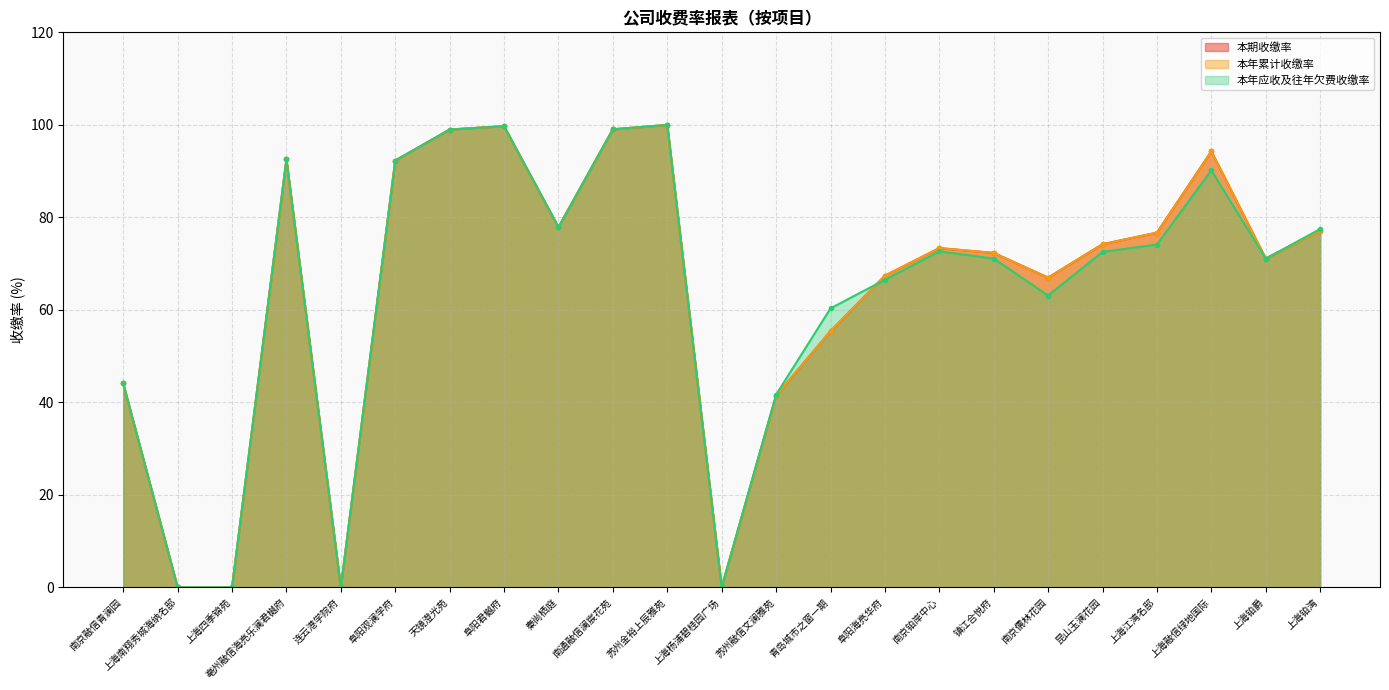

Does the chart have visible grid lines?

Yes